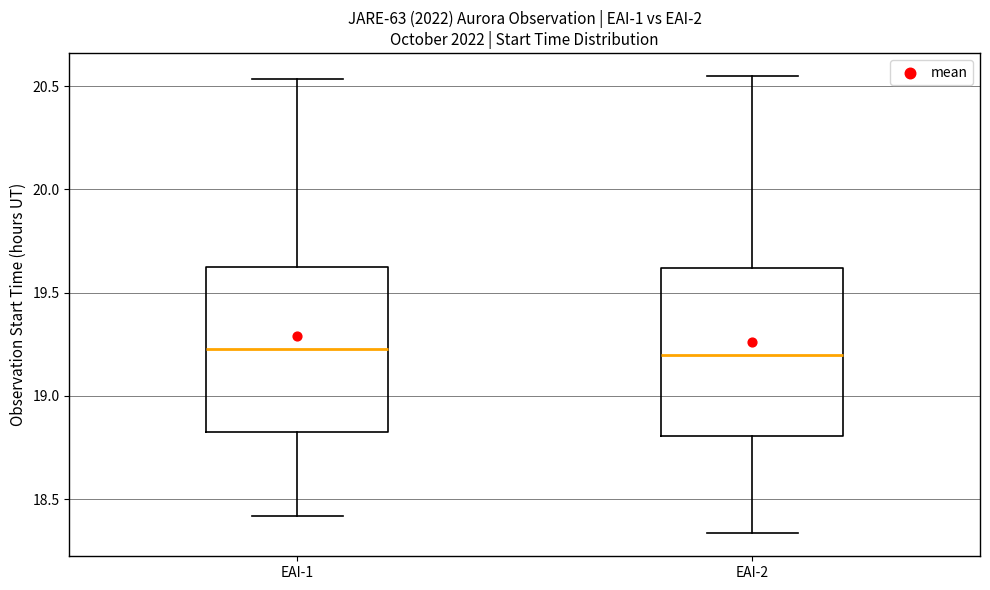

Where does the median line of the box for EAI-1 sit on the y-axis? The values are not printed on the chart, so give them approximately, as read against the axis.

19.25